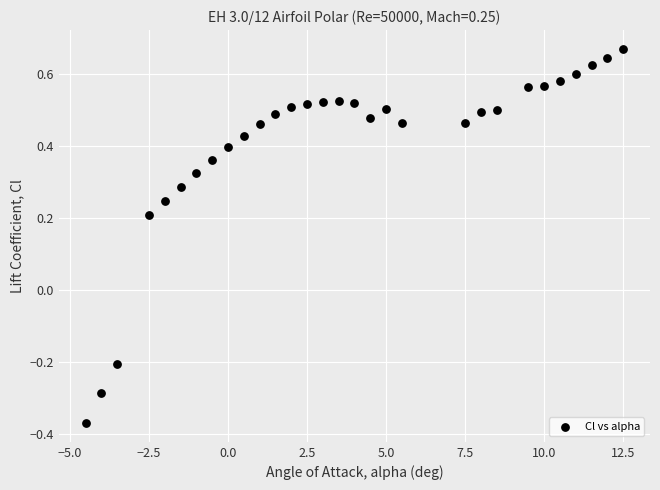

What is the range of Y values (max minus min)?

1.0